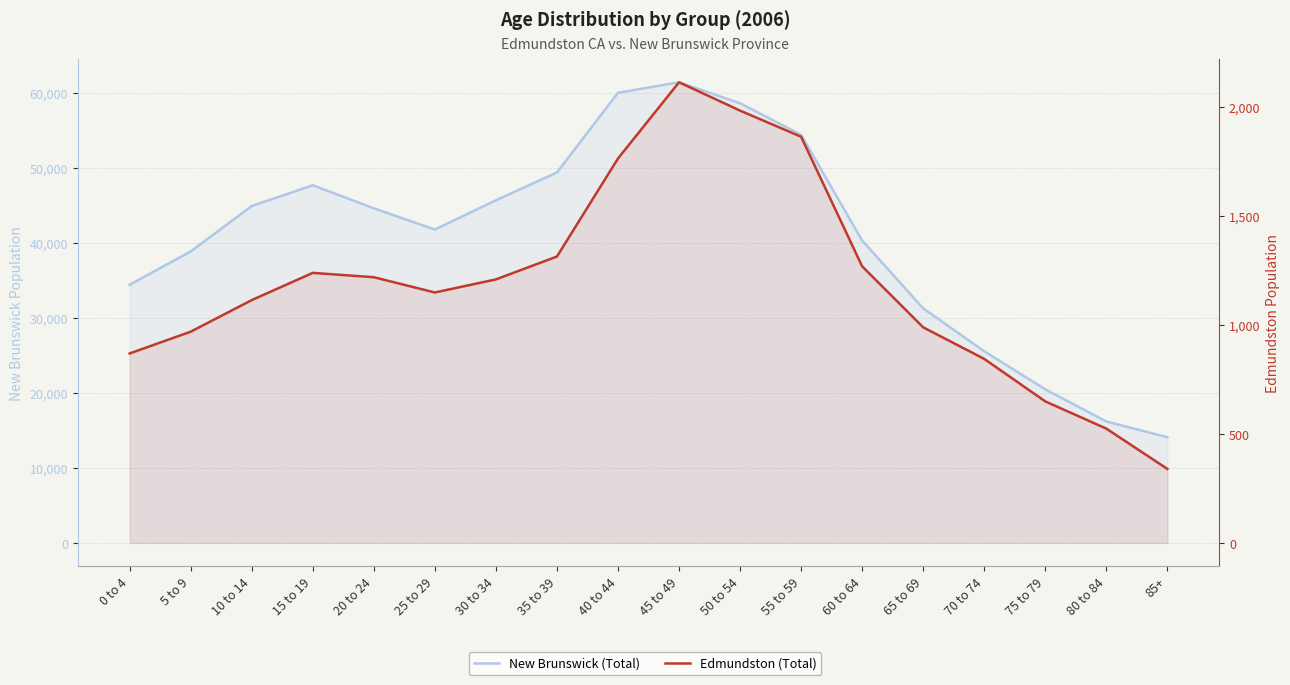

At which label does New Brunswick (Total) reach its minimum?

85+